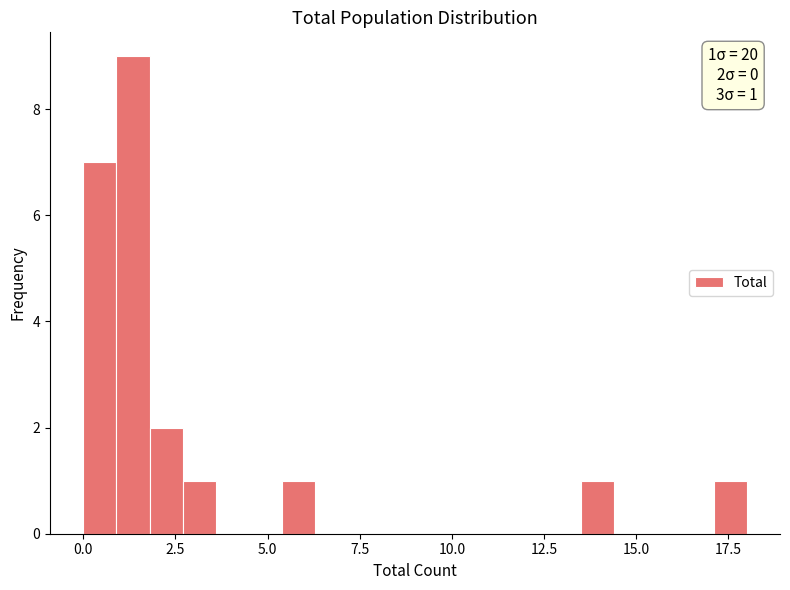

Read against the x-axis, roughly where is the centre of the tallest bar?

1.5